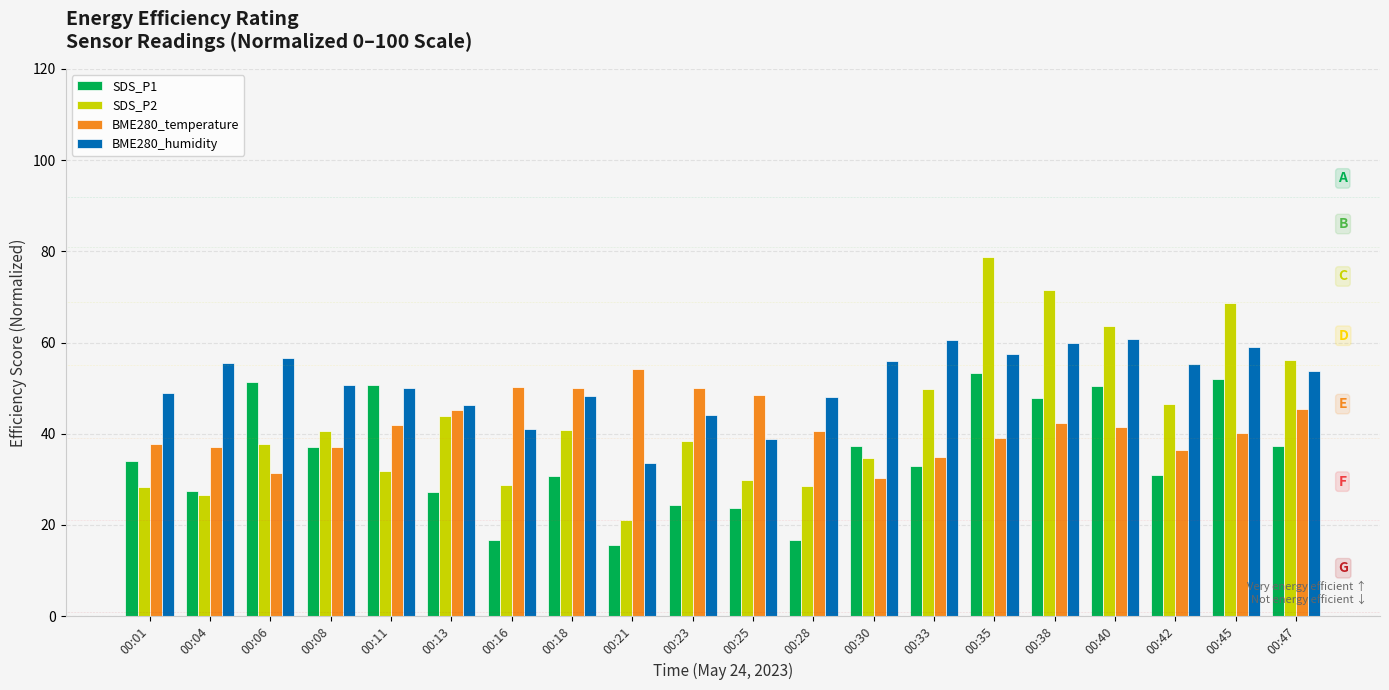

The value of BME280_temperature at 00:38 is 12.0. True or false?

False